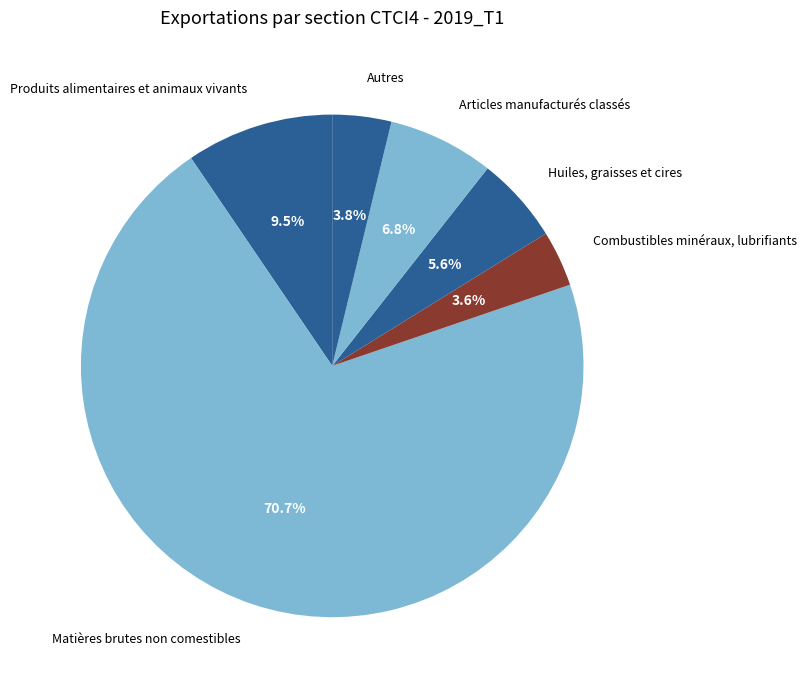

Rank the categories by value from highest to lowest.

Matières brutes non comestibles, Produits alimentaires et animaux vivants, Articles manufacturés classés, Huiles, graisses et cires, Autres, Combustibles minéraux, lubrifiants